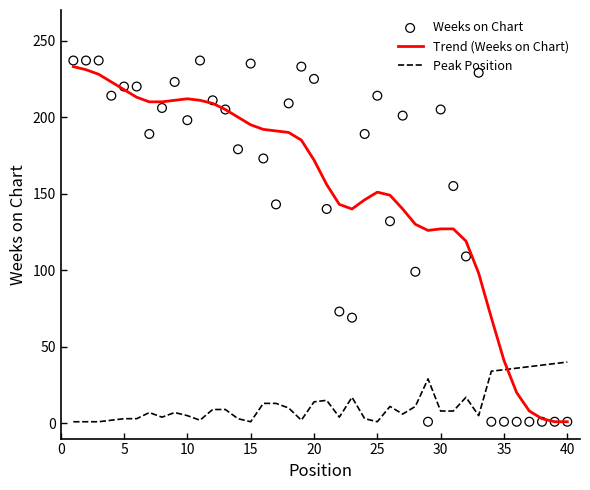

Which series has the largest Y range (max minus min)?

Weeks on Chart